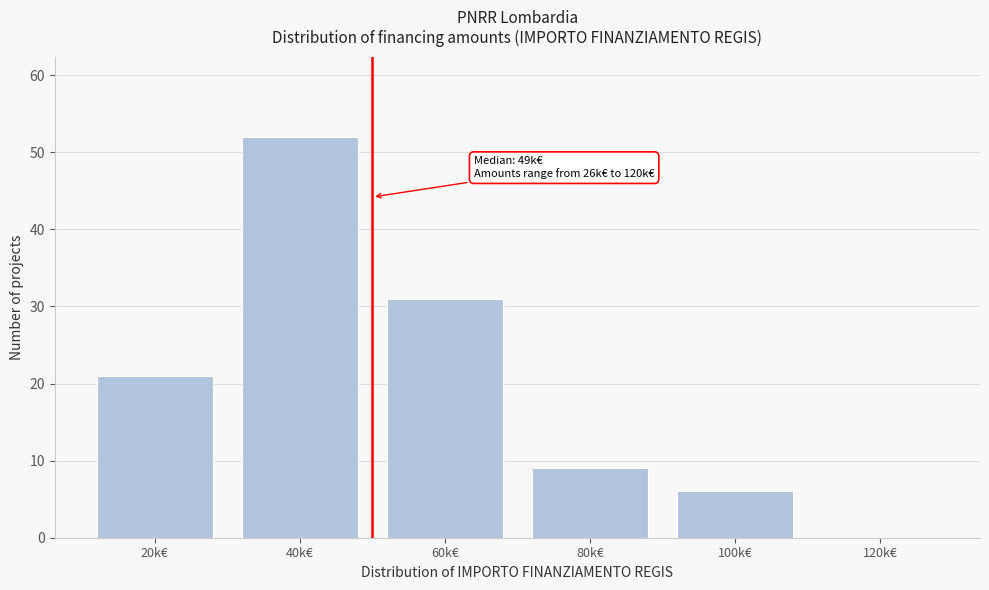

Reading right to left, transcribe all the data shown in this chart.

120k€=0	100k€=6	80k€=9	60k€=31	40k€=52	20k€=21